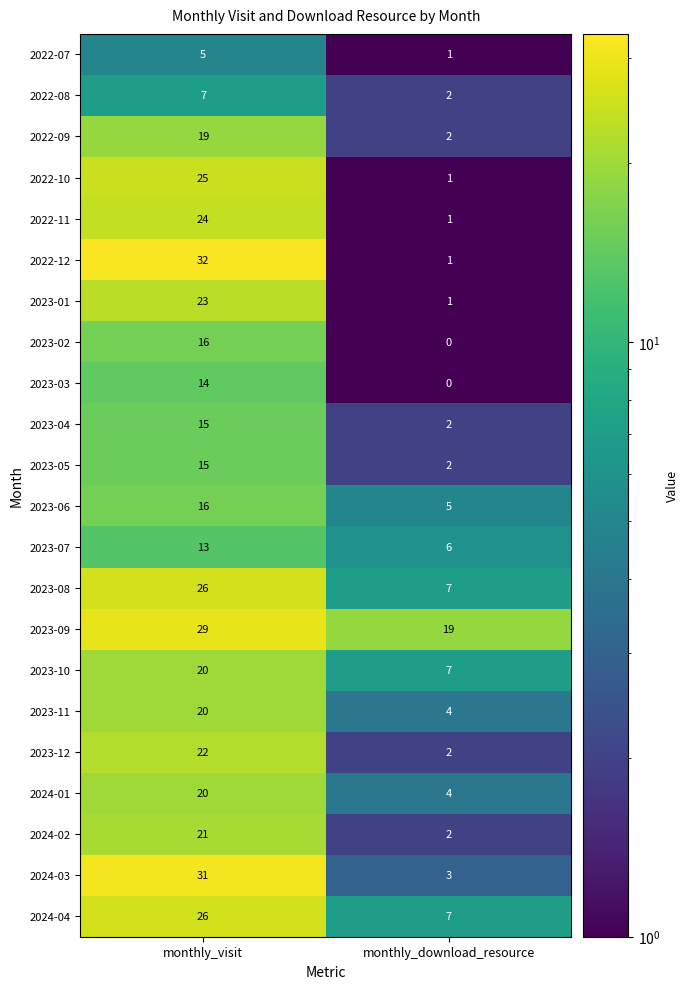

What is the minimum value shown in the chart?

0